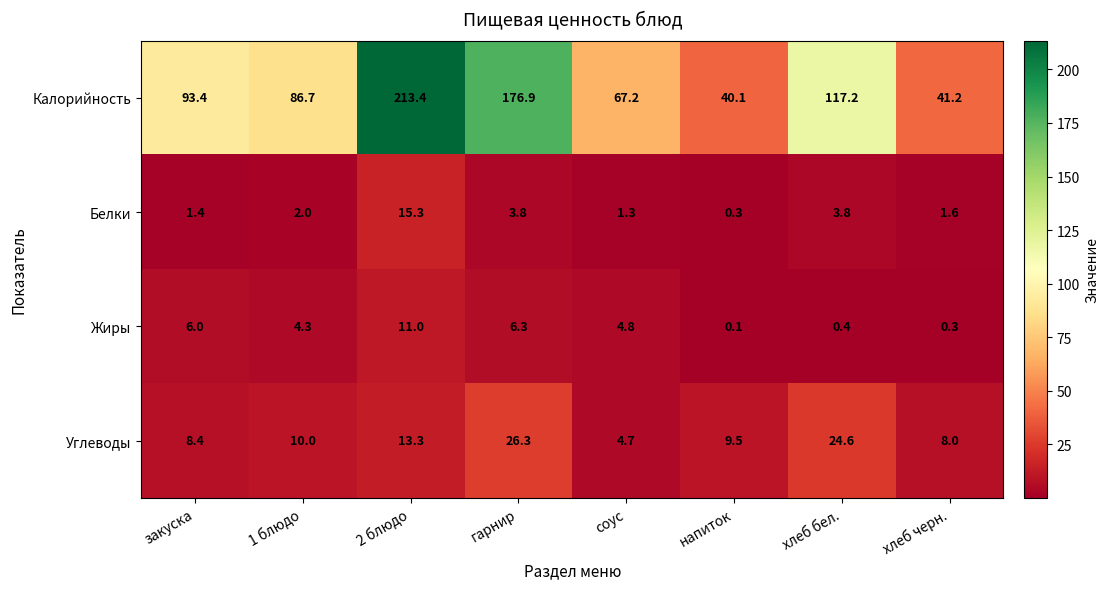

At 2 блюдо, list the series in order from largest to smallest.

Калорийность, Белки, Углеводы, Жиры